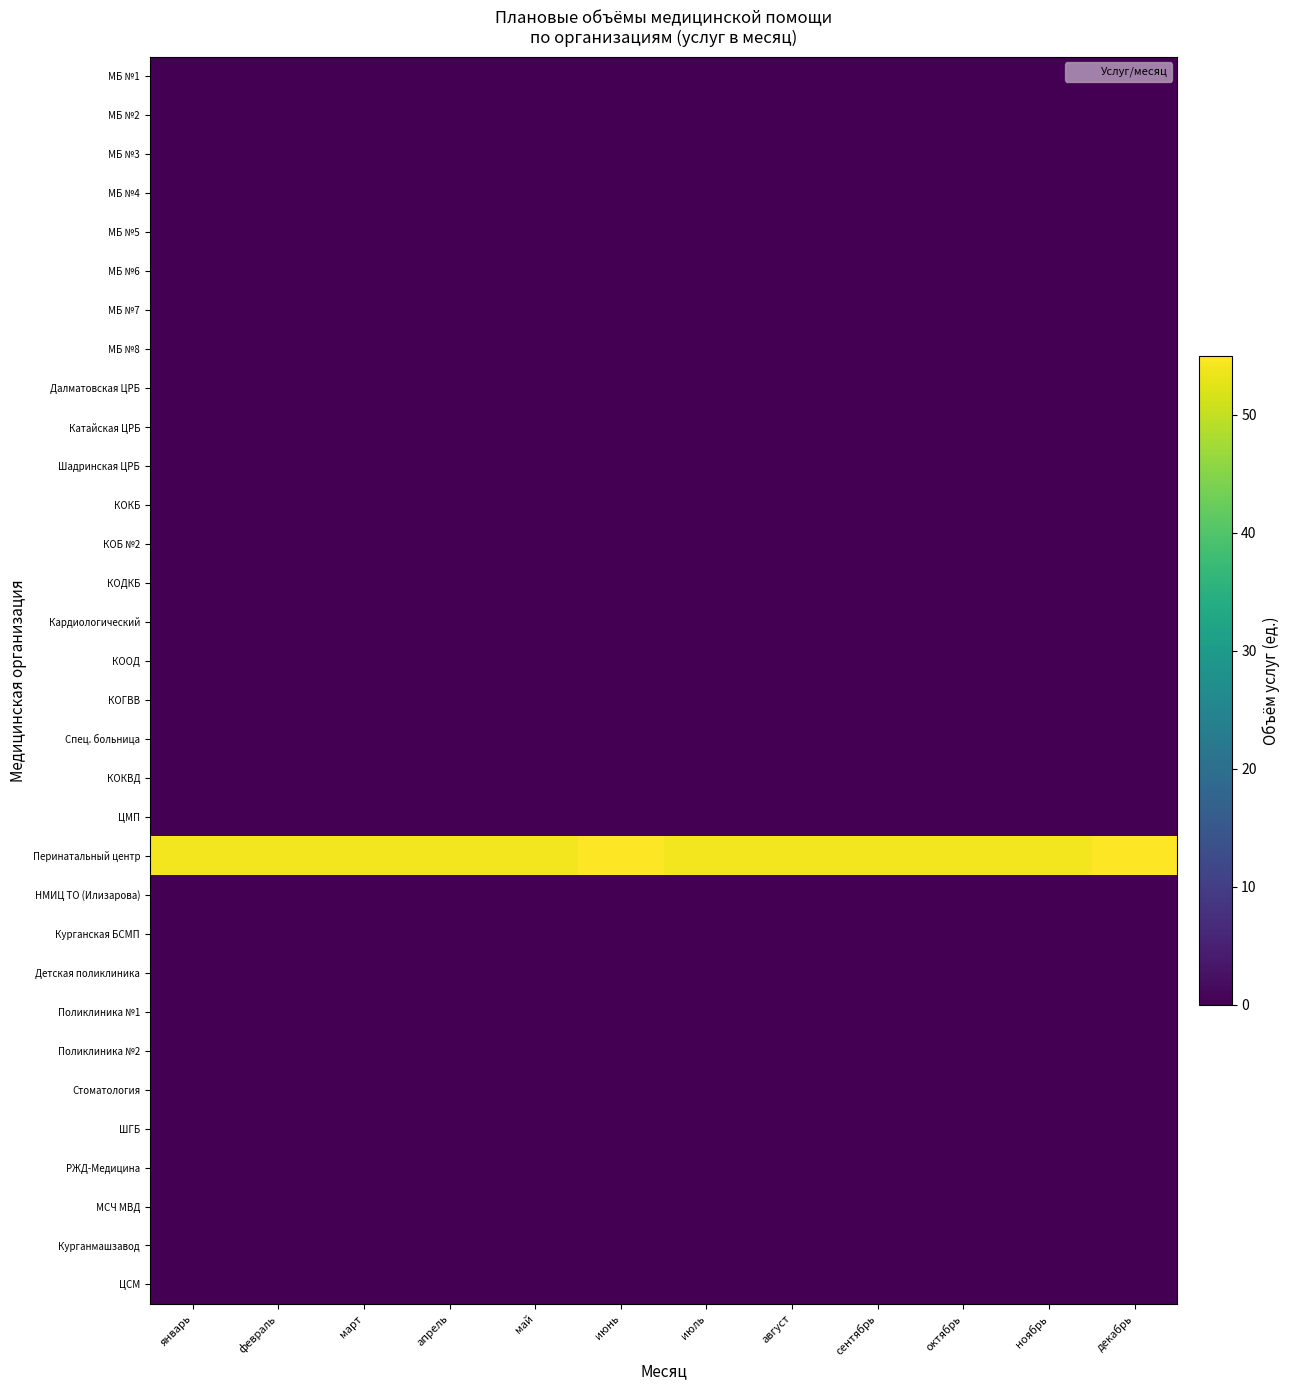

Which category has the highest value across all series?

июнь